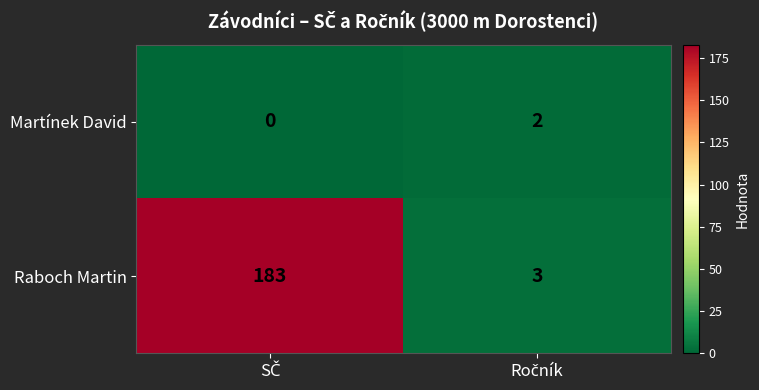

Count the number of data series in this chart.

2